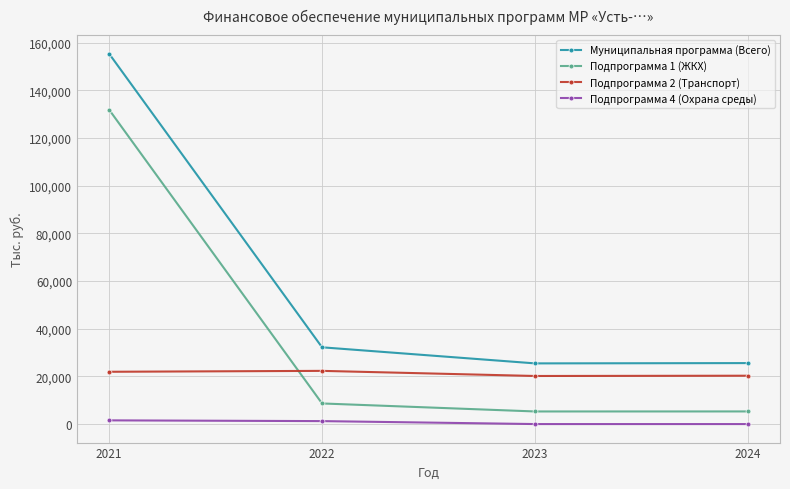

Is it true that Подпрограмма 1 (ЖКХ) equals 131975.5 at 2021?

True